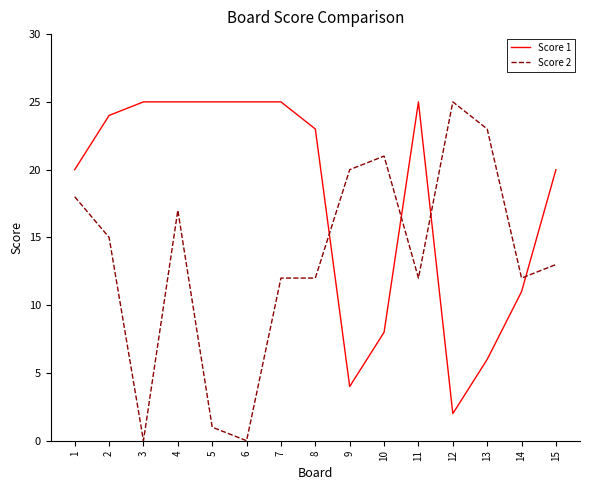

What is the total value across all series at 7?

37